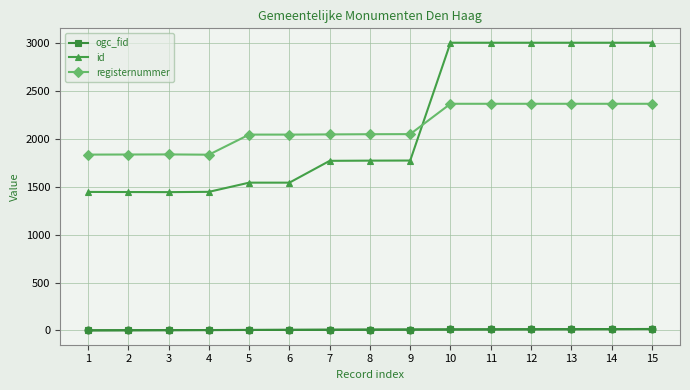

What is the average value of the registernummer series?

2120